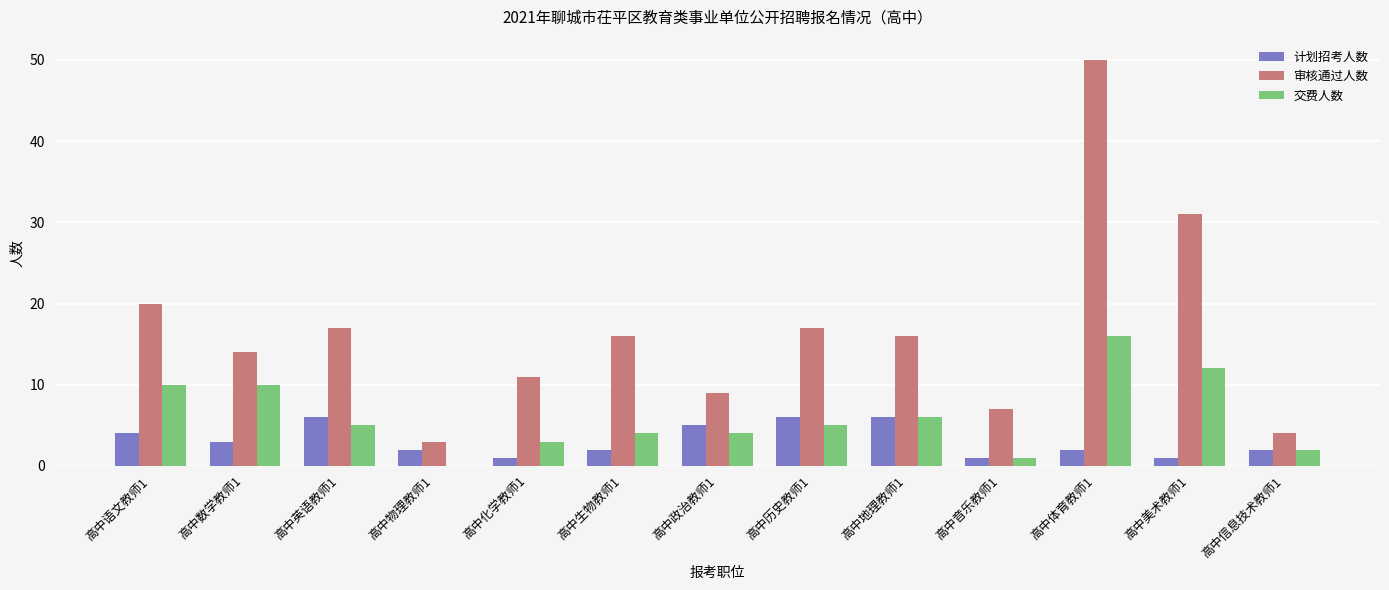

Is it true that 计划招考人数 equals 1 at 高中音乐教师1?

True